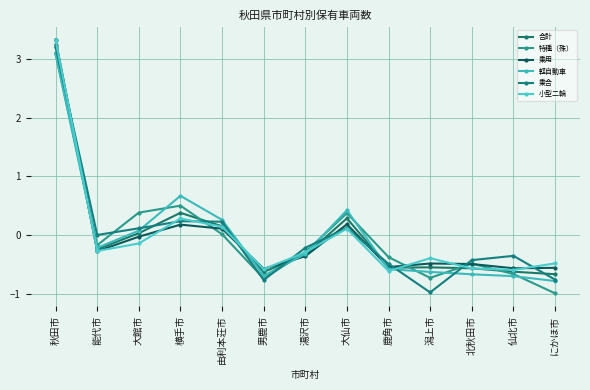

How many values in the 軽自動車 series are below 0?

8